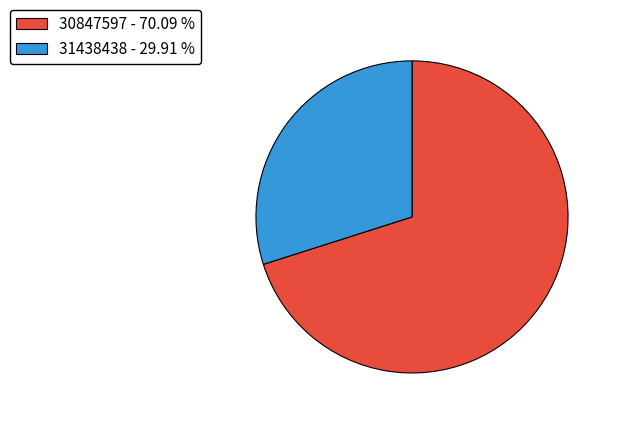

The 31438438 slice represents 20% of the pie. True or false?

False